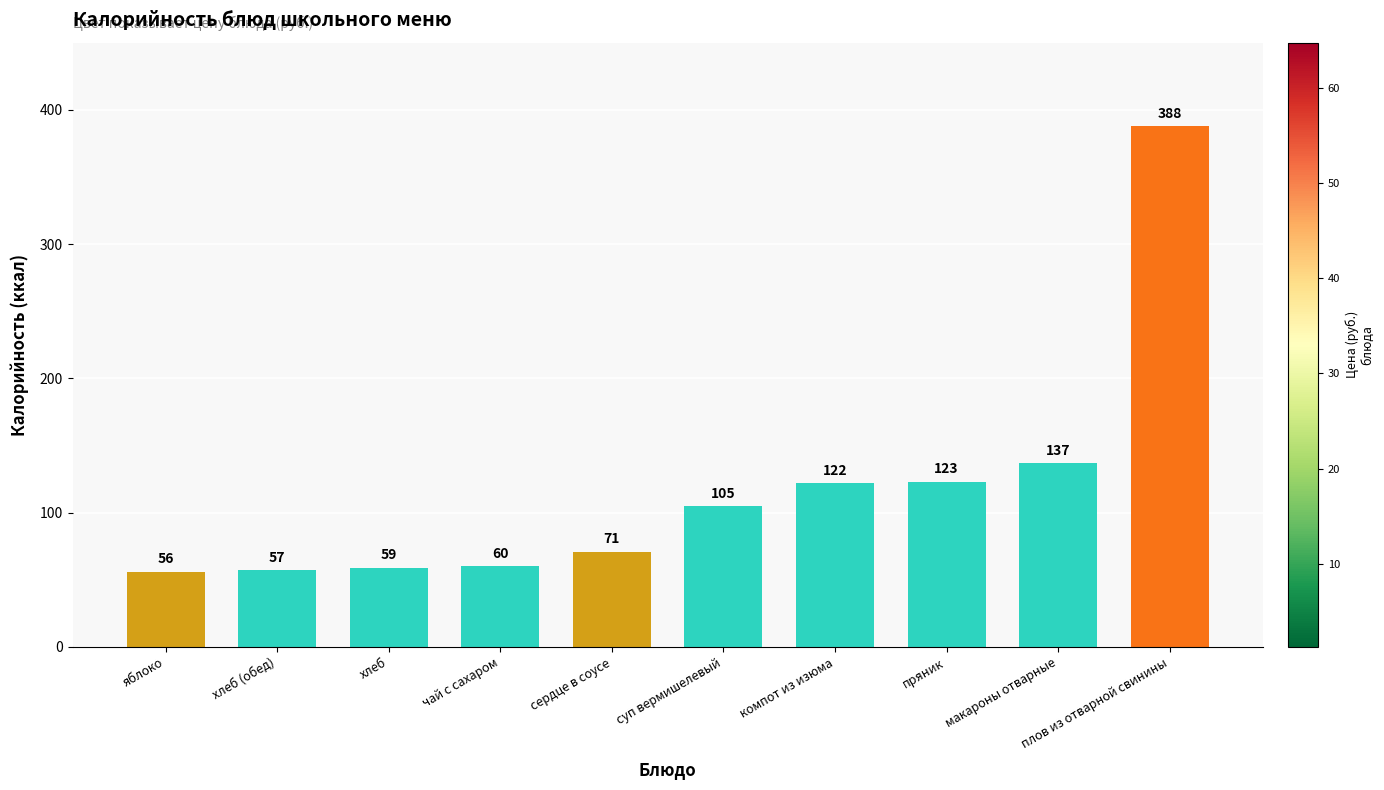

List the labels in order of value, smallest first.

яблоко, хлеб (обед), хлеб, чай с сахаром, сердце в соусе, суп вермишелевый, компот из изюма, пряник, макароны отварные, плов из отварной свинины